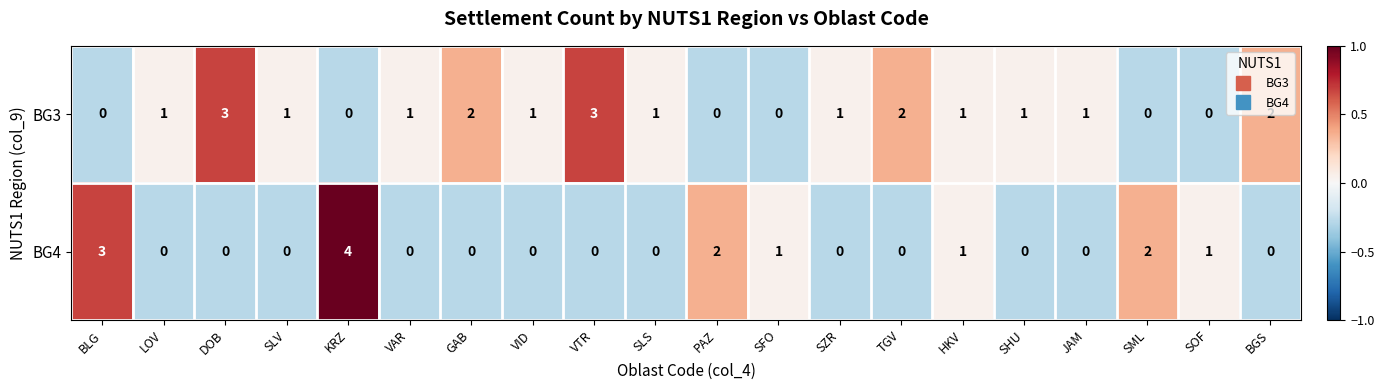

At which category is the sum across all series the highest?

KRZ